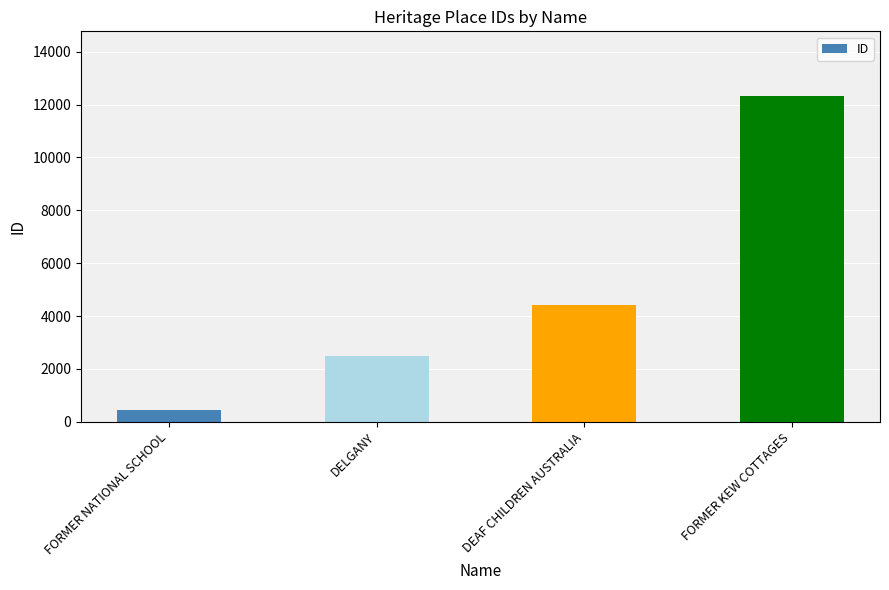

Reading right to left, extract all data points from this chart.

12309	4438	2505	446